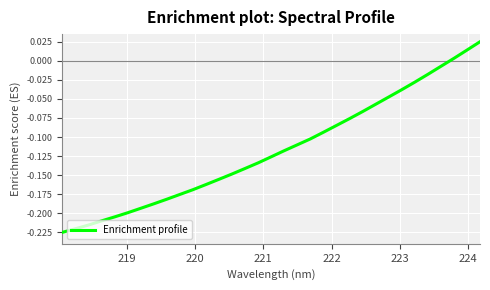

Reading right to left, list all the values displayed in this chart.

0.0	0.0	0.0	-0.0	-0.0	-0.0	-0.0	-0.0	-0.1	-0.1	-0.1	-0.1	-0.1	-0.1	-0.1	-0.1	-0.1	-0.1	-0.1	-0.1	-0.2	-0.2	-0.2	-0.2	-0.2	-0.2	-0.2	-0.2	-0.2	-0.2	-0.2	-0.2	-0.2